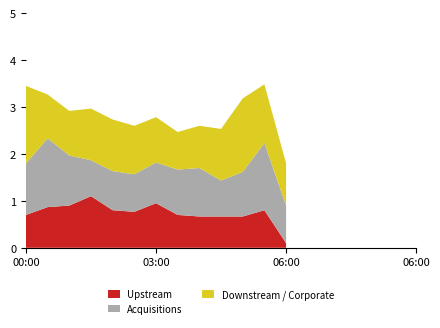

What is the total value across all series at 00:00?

3.5